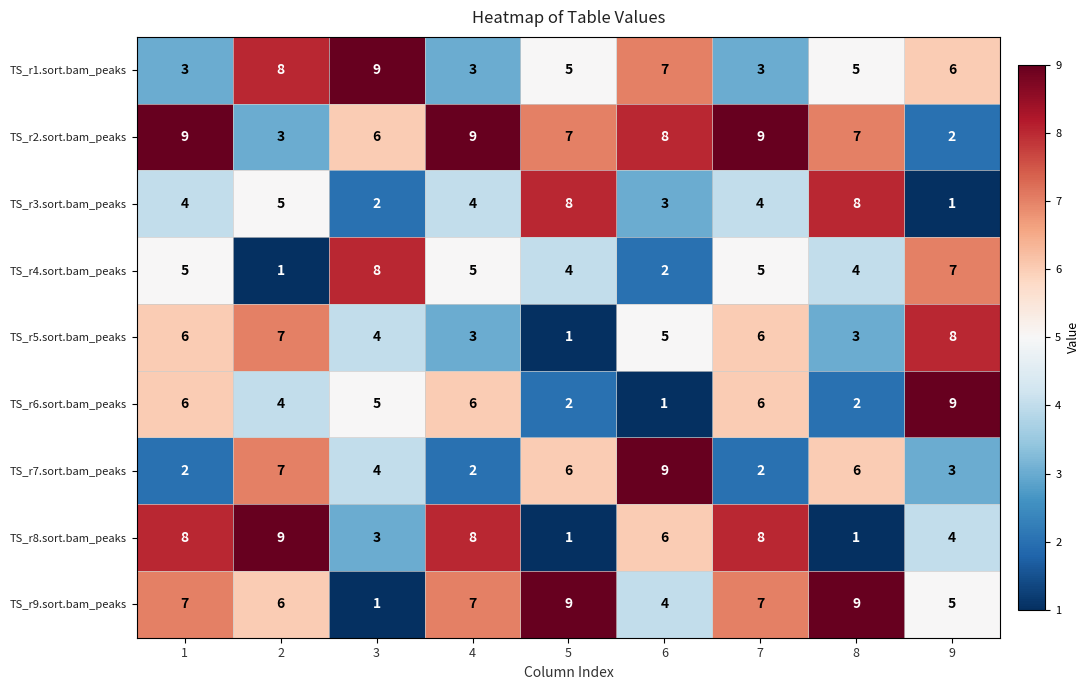

Where is TS_r1.sort.bam_peaks nearest to the value 6?

9